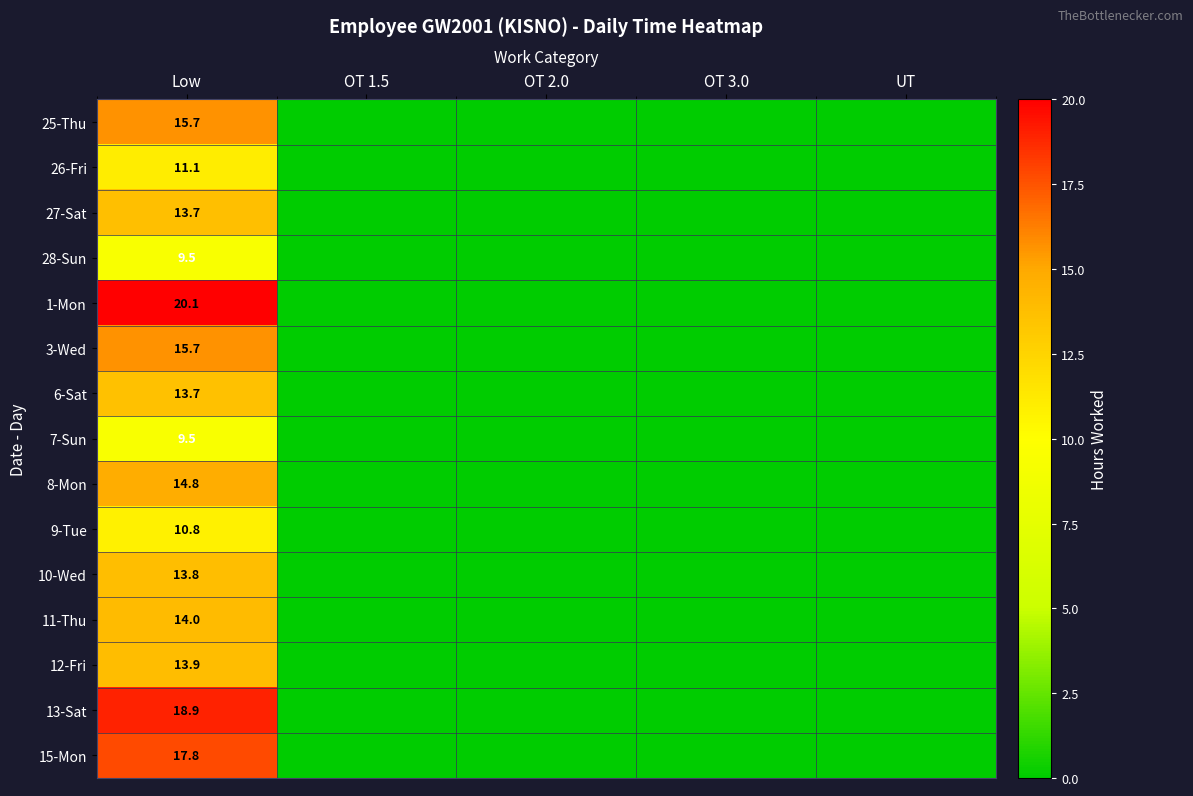

True or false: 27-Sat has a value of 13.7 at Low.

True